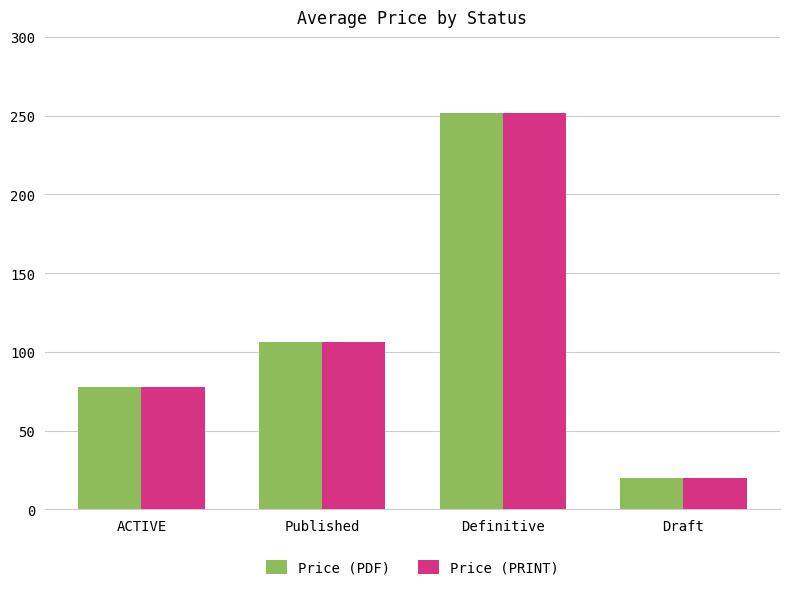

At which label is Price (PRINT) closest to 136?

Published